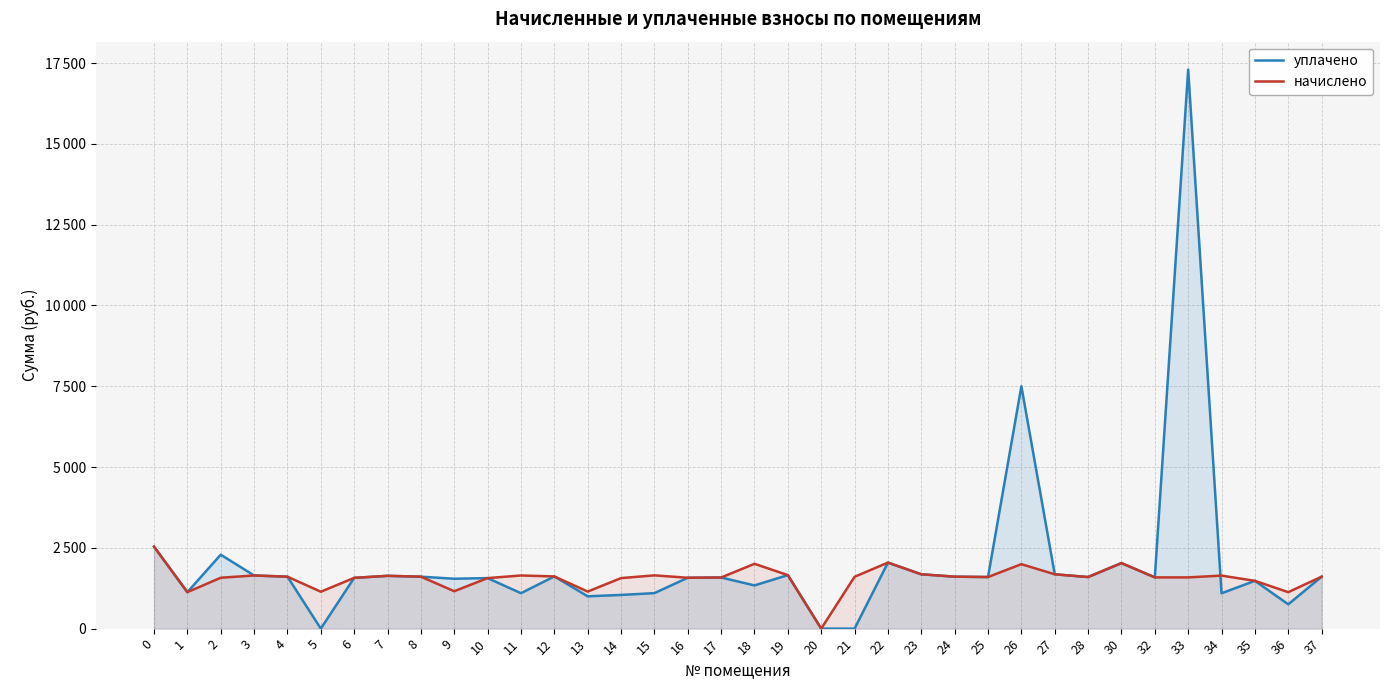

What is the sum of the начислено values at 8 and 23?

3288.8